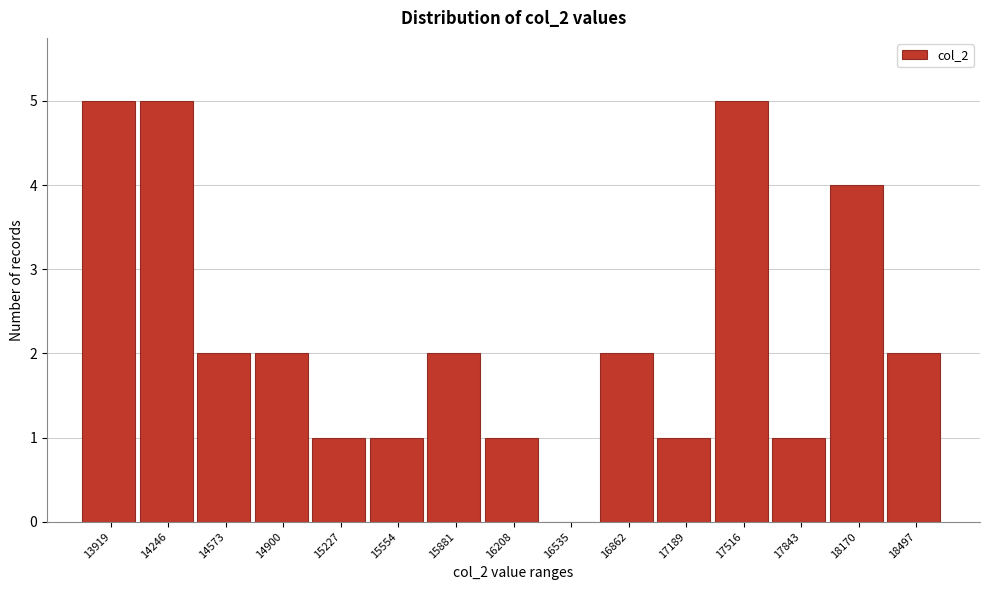

Reading left to right, extract all data points from this chart.

13919=5	14246=5	14573=2	14900=2	15227=1	15554=1	15881=2	16208=1	16535=0	16862=2	17189=1	17516=5	17843=1	18170=4	18497=2